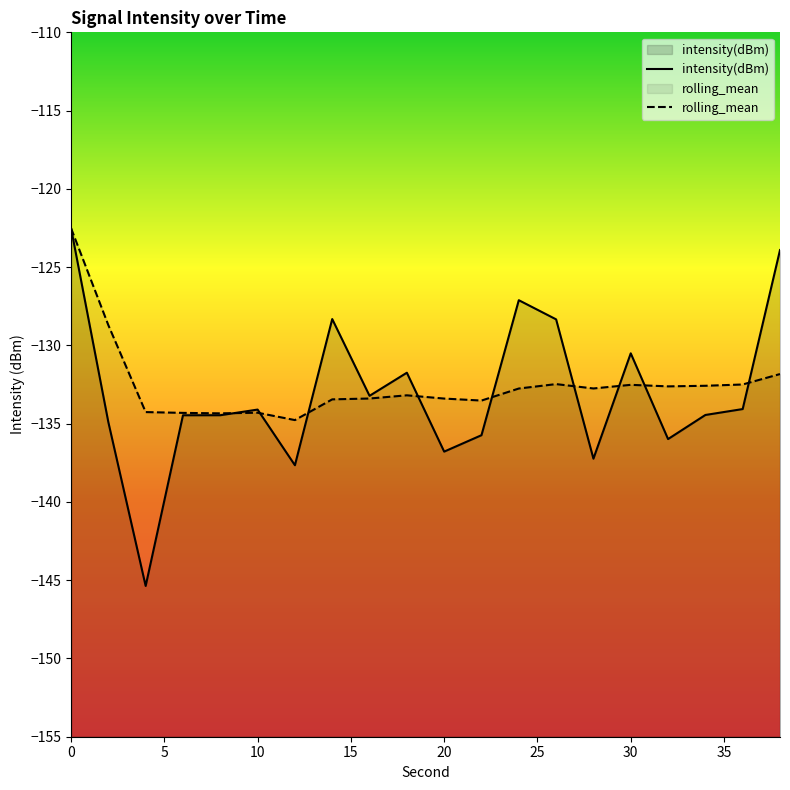

What is the total value across all series at 2?

-263.6